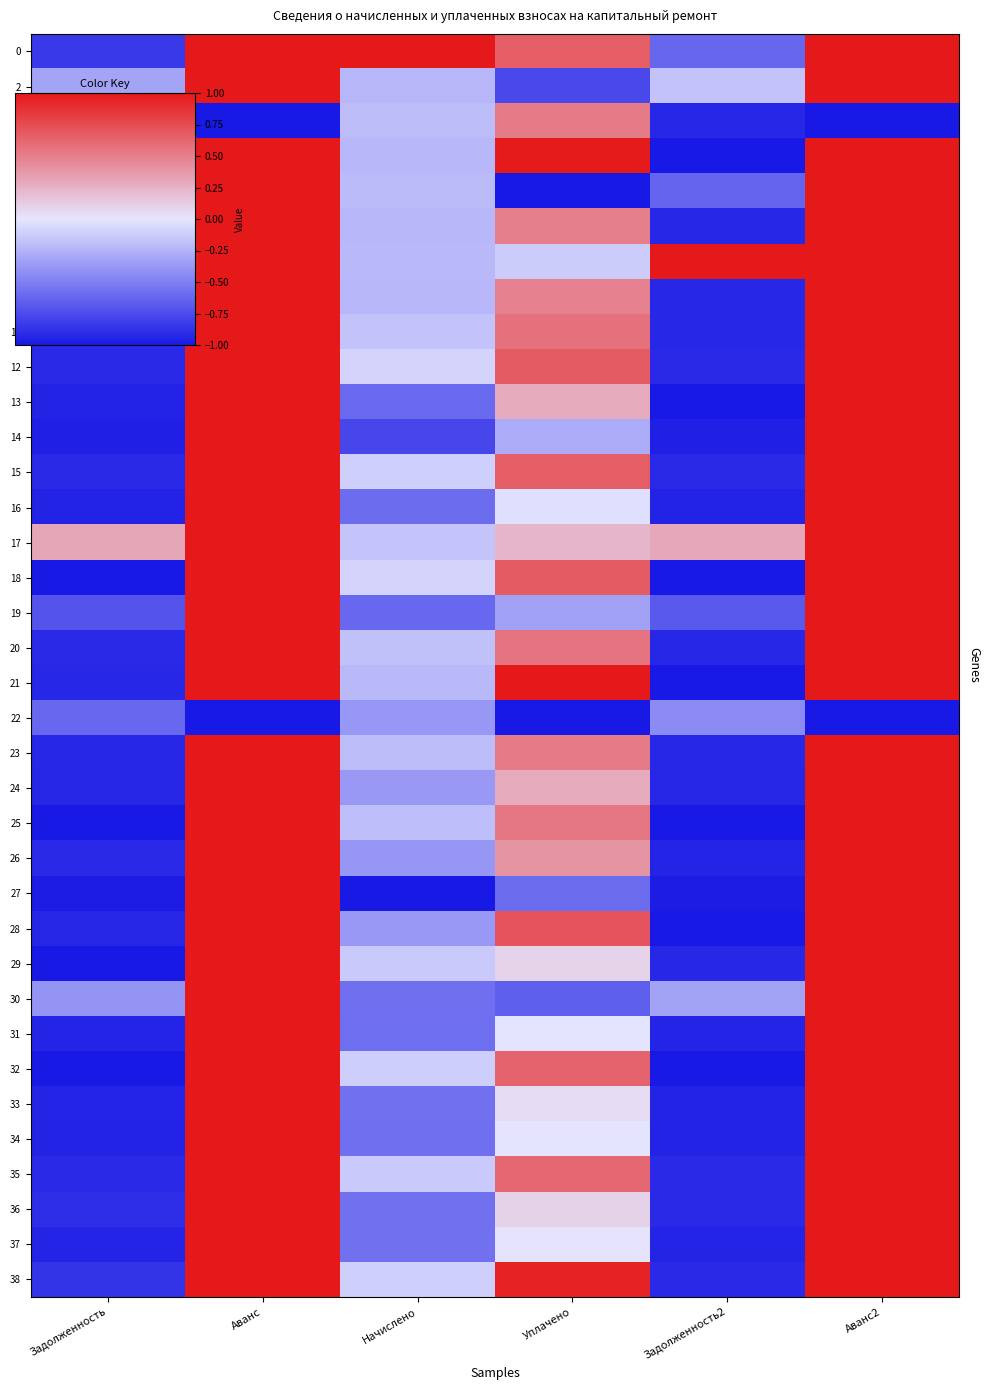

Reading right to left, transcribe all the data shown in this chart.

0: Аванс2=1.0	Задолженность2=-0.6	Уплачено=0.7	Начислено=1.0	Аванс=1.0	Задолженность=-0.8
2: Аванс2=1.0	Задолженность2=-0.2	Уплачено=-0.8	Начислено=-0.2	Аванс=1.0	Задолженность=-0.3
3: Аванс2=-1.0	Задолженность2=-0.9	Уплачено=0.5	Начислено=-0.2	Аванс=-1.0	Задолженность=-0.9
4: Аванс2=1.0	Задолженность2=-1.0	Уплачено=1.0	Начислено=-0.2	Аванс=1.0	Задолженность=-0.9
5: Аванс2=1.0	Задолженность2=-0.6	Уплачено=-1.0	Начислено=-0.2	Аванс=1.0	Задолженность=-0.8
6: Аванс2=1.0	Задолженность2=-0.9	Уплачено=0.5	Начислено=-0.2	Аванс=1.0	Задолженность=-0.9
7: Аванс2=1.0	Задолженность2=1.0	Уплачено=-0.1	Начислено=-0.2	Аванс=1.0	Задолженность=1.0
8: Аванс2=1.0	Задолженность2=-0.9	Уплачено=0.5	Начислено=-0.2	Аванс=1.0	Задолженность=-0.9
11: Аванс2=1.0	Задолженность2=-0.9	Уплачено=0.6	Начислено=-0.2	Аванс=1.0	Задолженность=-0.9
12: Аванс2=1.0	Задолженность2=-0.9	Уплачено=0.7	Начислено=-0.1	Аванс=1.0	Задолженность=-0.9
13: Аванс2=1.0	Задолженность2=-1.0	Уплачено=0.3	Начислено=-0.6	Аванс=1.0	Задолженность=-1.0
14: Аванс2=1.0	Задолженность2=-1.0	Уплачено=-0.3	Начислено=-0.8	Аванс=1.0	Задолженность=-1.0
15: Аванс2=1.0	Задолженность2=-0.9	Уплачено=0.7	Начислено=-0.1	Аванс=1.0	Задолженность=-0.9
16: Аванс2=1.0	Задолженность2=-1.0	Уплачено=-0.0	Начислено=-0.6	Аванс=1.0	Задолженность=-1.0
17: Аванс2=1.0	Задолженность2=0.3	Уплачено=0.2	Начислено=-0.2	Аванс=1.0	Задолженность=0.3
18: Аванс2=1.0	Задолженность2=-1.0	Уплачено=0.7	Начислено=-0.1	Аванс=1.0	Задолженность=-1.0
19: Аванс2=1.0	Задолженность2=-0.7	Уплачено=-0.3	Начислено=-0.6	Аванс=1.0	Задолженность=-0.7
20: Аванс2=1.0	Задолженность2=-0.9	Уплачено=0.6	Начислено=-0.2	Аванс=1.0	Задолженность=-0.9
21: Аванс2=1.0	Задолженность2=-1.0	Уплачено=1.0	Начислено=-0.2	Аванс=1.0	Задолженность=-0.9
22: Аванс2=-1.0	Задолженность2=-0.4	Уплачено=-1.0	Начислено=-0.4	Аванс=-1.0	Задолженность=-0.6
23: Аванс2=1.0	Задолженность2=-0.9	Уплачено=0.5	Начислено=-0.2	Аванс=1.0	Задолженность=-0.9
24: Аванс2=1.0	Задолженность2=-0.9	Уплачено=0.3	Начислено=-0.4	Аванс=1.0	Задолженность=-0.9
25: Аванс2=1.0	Задолженность2=-1.0	Уплачено=0.5	Начислено=-0.2	Аванс=1.0	Задолженность=-1.0
26: Аванс2=1.0	Задолженность2=-0.9	Уплачено=0.4	Начислено=-0.4	Аванс=1.0	Задолженность=-0.9
27: Аванс2=1.0	Задолженность2=-1.0	Уплачено=-0.6	Начислено=-1.0	Аванс=1.0	Задолженность=-1.0
28: Аванс2=1.0	Задолженность2=-1.0	Уплачено=0.7	Начислено=-0.4	Аванс=1.0	Задолженность=-0.9
29: Аванс2=1.0	Задолженность2=-0.9	Уплачено=0.1	Начислено=-0.1	Аванс=1.0	Задолженность=-1.0
30: Аванс2=1.0	Задолженность2=-0.3	Уплачено=-0.7	Начислено=-0.6	Аванс=1.0	Задолженность=-0.4
31: Аванс2=1.0	Задолженность2=-0.9	Уплачено=-0.0	Начислено=-0.6	Аванс=1.0	Задолженность=-0.9
32: Аванс2=1.0	Задолженность2=-1.0	Уплачено=0.6	Начислено=-0.1	Аванс=1.0	Задолженность=-1.0
33: Аванс2=1.0	Задолженность2=-1.0	Уплачено=0.0	Начислено=-0.6	Аванс=1.0	Задолженность=-0.9
34: Аванс2=1.0	Задолженность2=-1.0	Уплачено=0.0	Начислено=-0.6	Аванс=1.0	Задолженность=-0.9
35: Аванс2=1.0	Задолженность2=-0.9	Уплачено=0.6	Начислено=-0.1	Аванс=1.0	Задолженность=-0.9
36: Аванс2=1.0	Задолженность2=-0.9	Уплачено=0.1	Начислено=-0.6	Аванс=1.0	Задолженность=-0.9
37: Аванс2=1.0	Задолженность2=-0.9	Уплачено=0.0	Начислено=-0.6	Аванс=1.0	Задолженность=-0.9
38: Аванс2=1.0	Задолженность2=-0.9	Уплачено=0.9	Начислено=-0.1	Аванс=1.0	Задолженность=-0.9